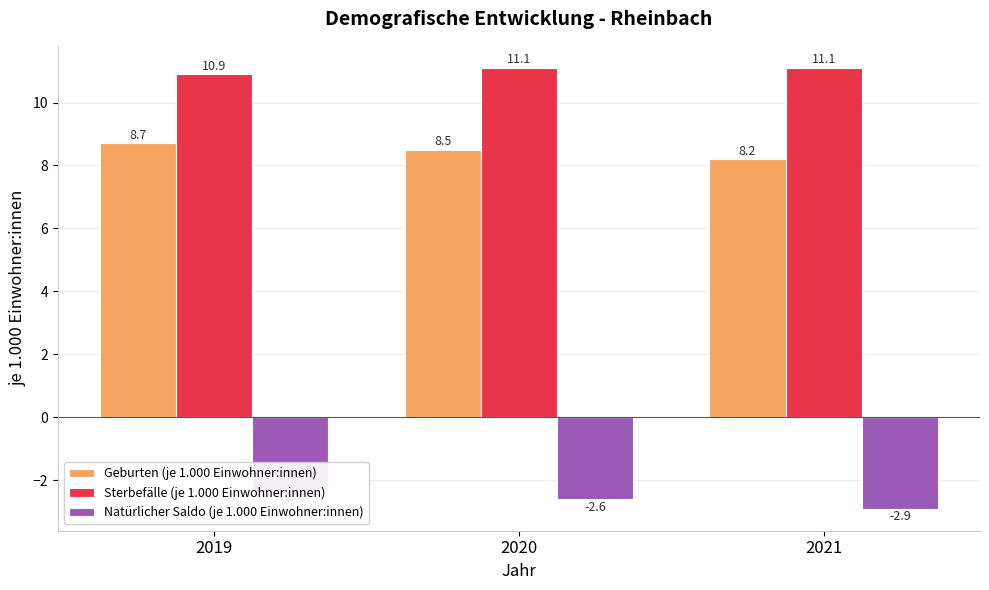

What is the sum of the Natürlicher Saldo (je 1.000 Einwohner:innen) values at 2019 and 2021?

-5.2